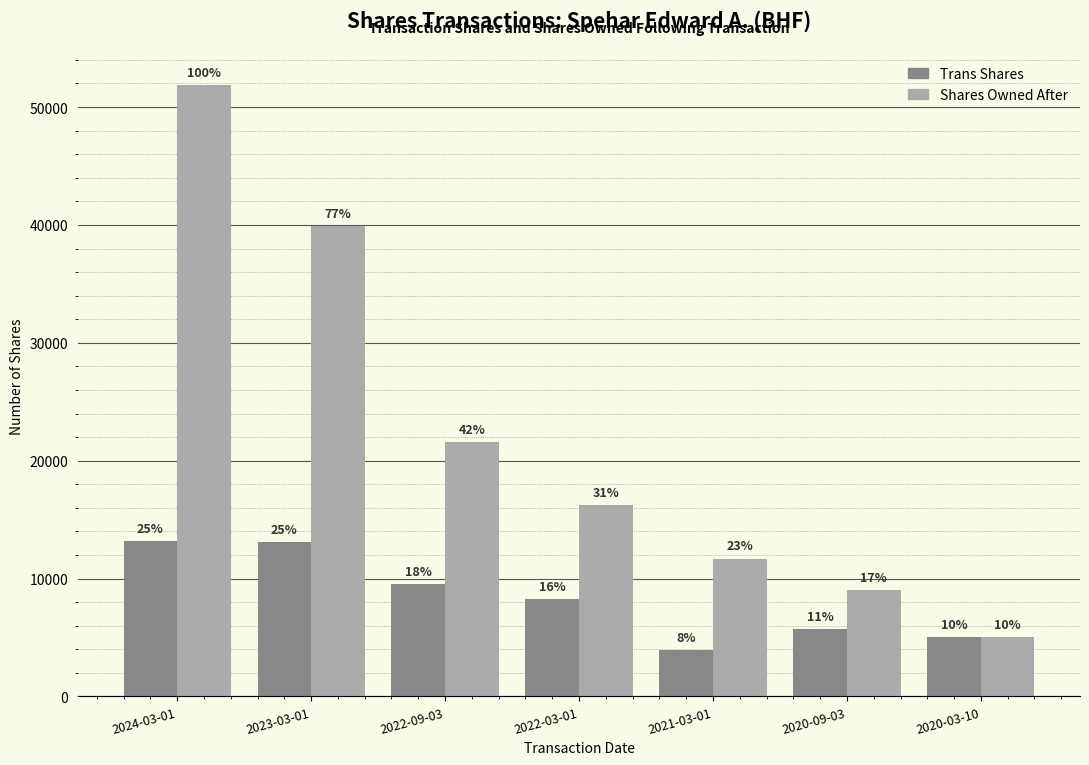

At which category does the chart reach its peak across all series?

2024-03-01